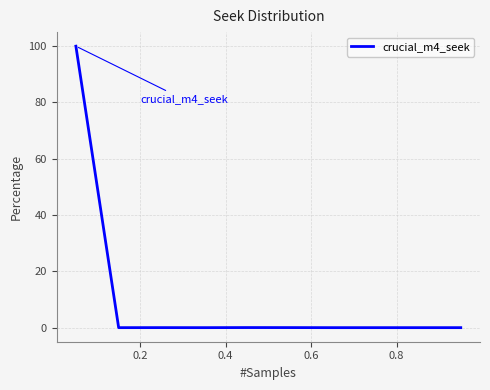

What is the difference between the maximum and minimum values?

99.9